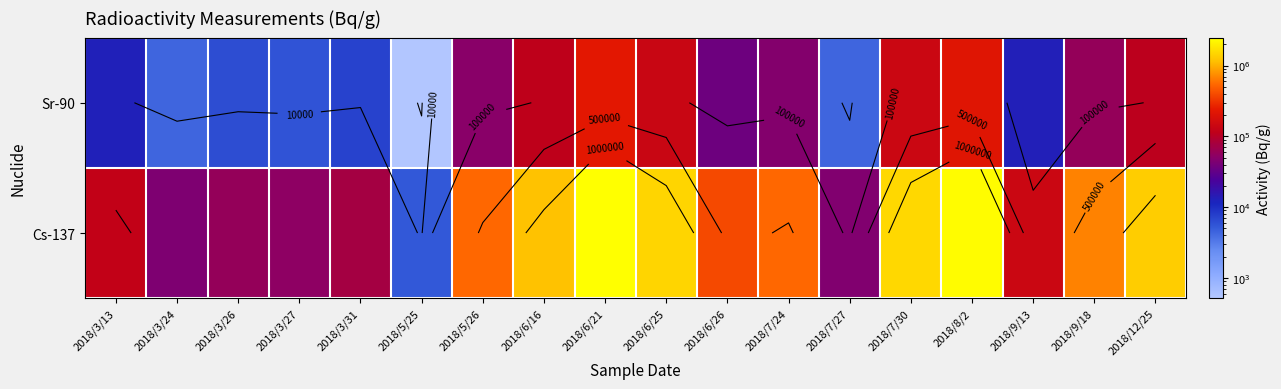

Rank the series by their maximum value, from highest to lowest.

Cs-137, Sr-90